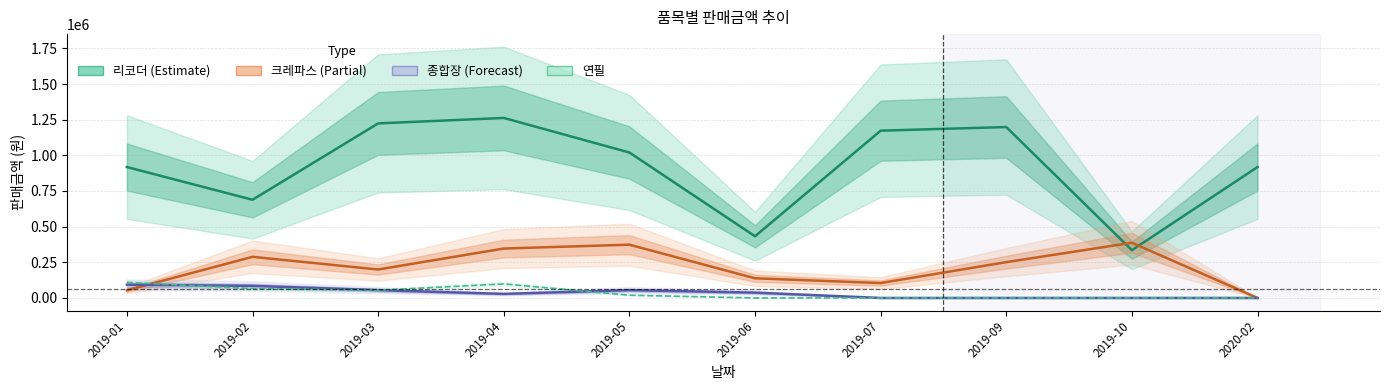

Between 2019-05 and 2019-10, which is larger?

2019-05